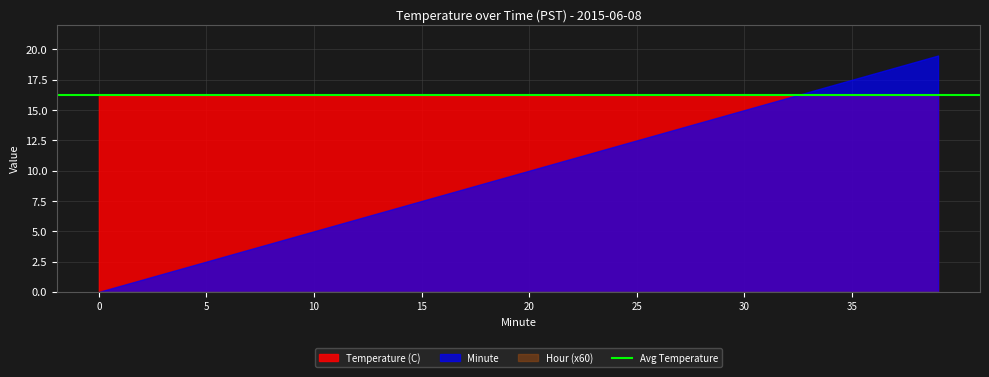

What is the lowest value of the Temperature (C) series?

16.2